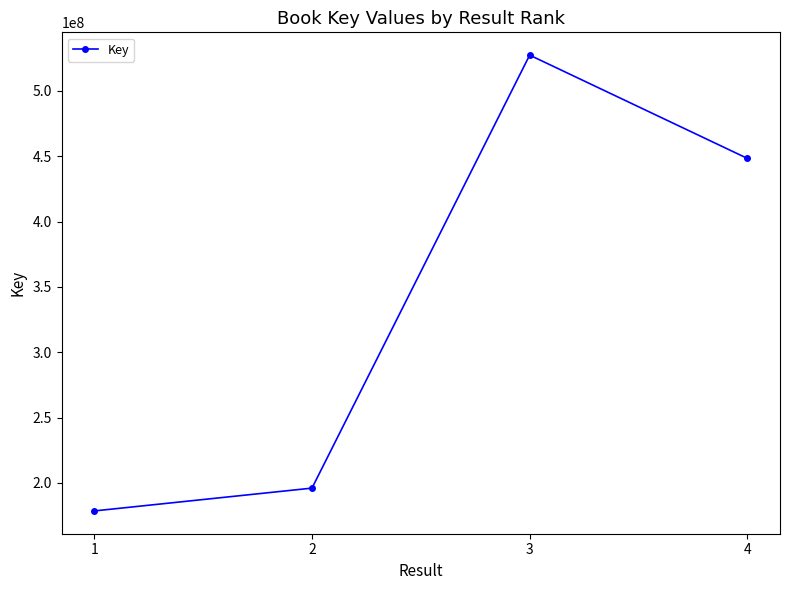

The chart shows a value of 630360104 at 4. True or false?

False